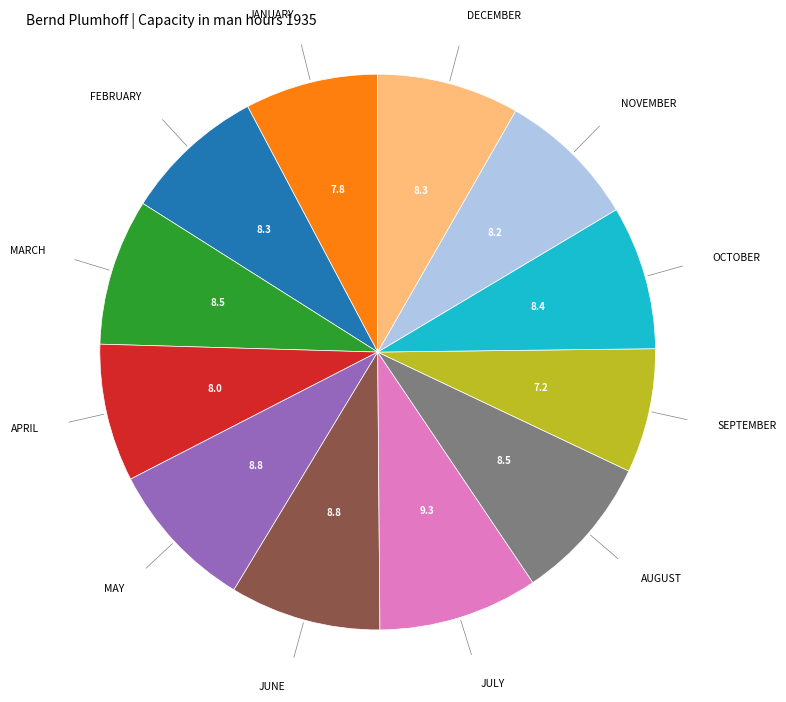

How many segments does this pie chart have?

12